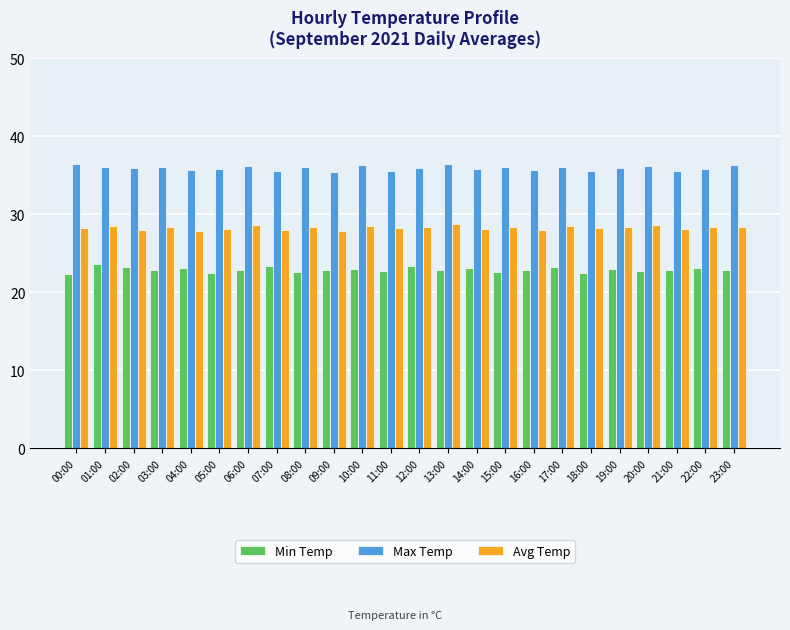

What is the sum of all Max Temp values?

862.2